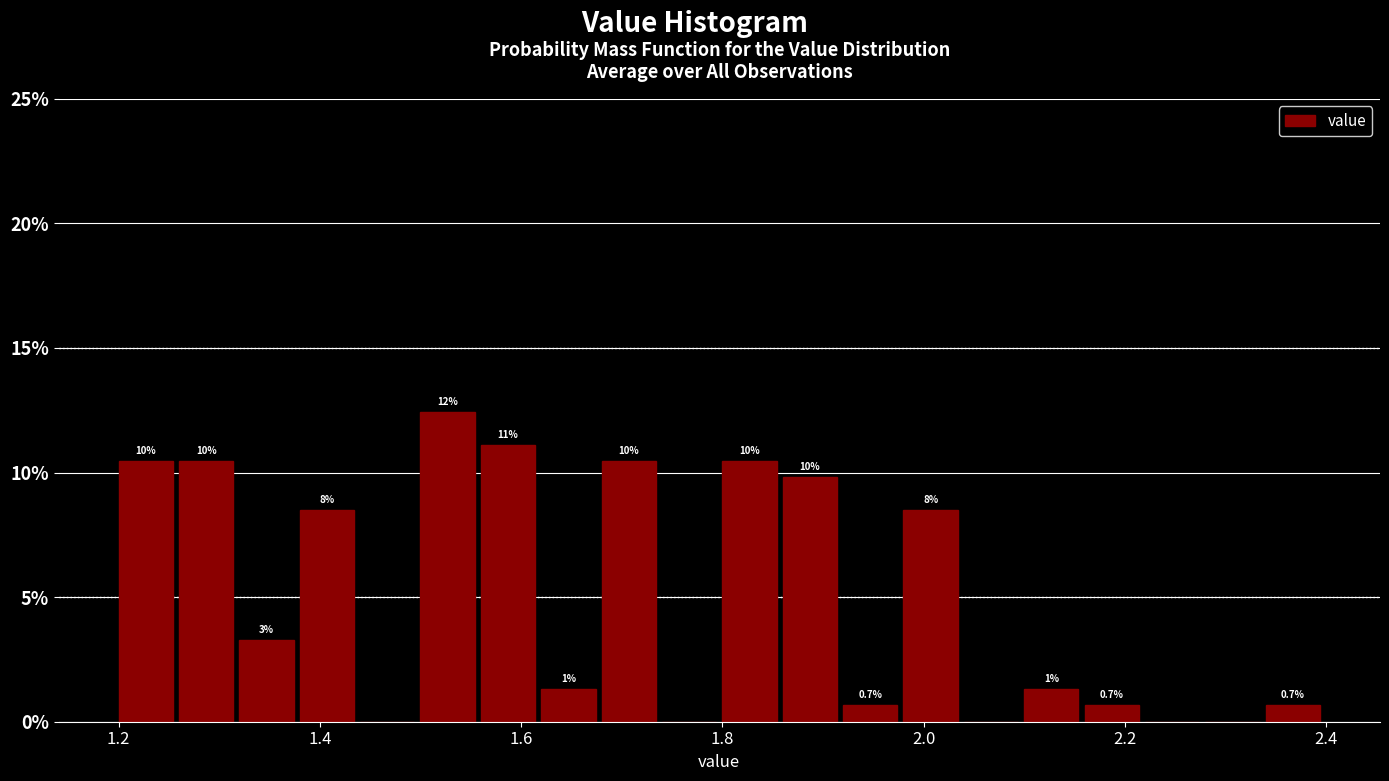

Around what value on the x-axis is the tallest bar? Give the approximate position of its centre, as read against the axis.

1.52